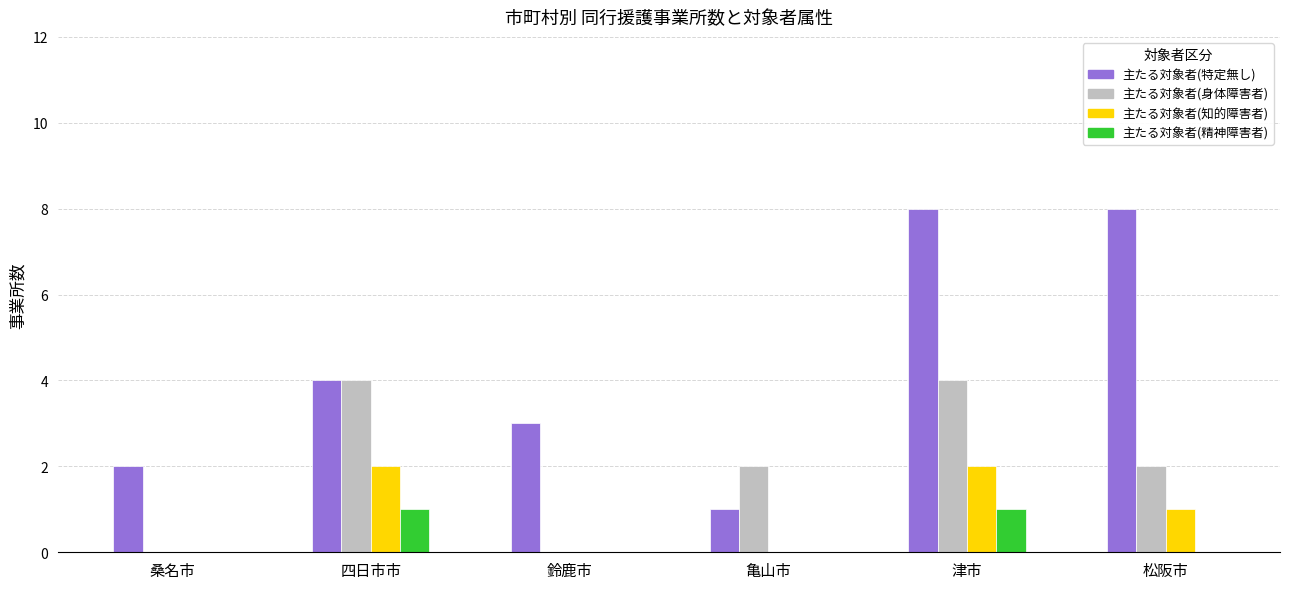

Reading left to right, what are all the values shown in this chart?

主たる対象者(特定無し): 桑名市=2	四日市市=4	鈴鹿市=3	亀山市=1	津市=8	松阪市=8
主たる対象者(身体障害者): 桑名市=0	四日市市=4	鈴鹿市=0	亀山市=2	津市=4	松阪市=2
主たる対象者(知的障害者): 桑名市=0	四日市市=2	鈴鹿市=0	亀山市=0	津市=2	松阪市=1
主たる対象者(精神障害者): 桑名市=0	四日市市=1	鈴鹿市=0	亀山市=0	津市=1	松阪市=0